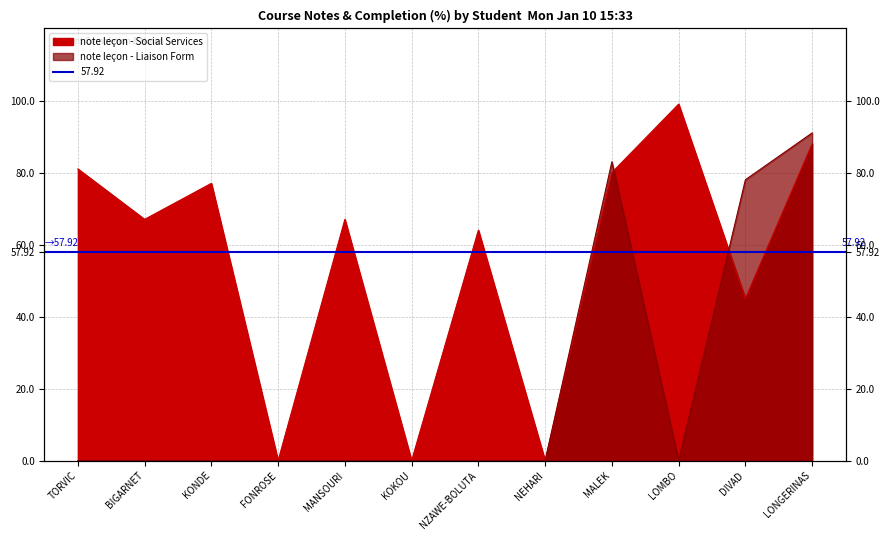

Which category has the lowest value in the note lecon - Social Services series?

FONROSE